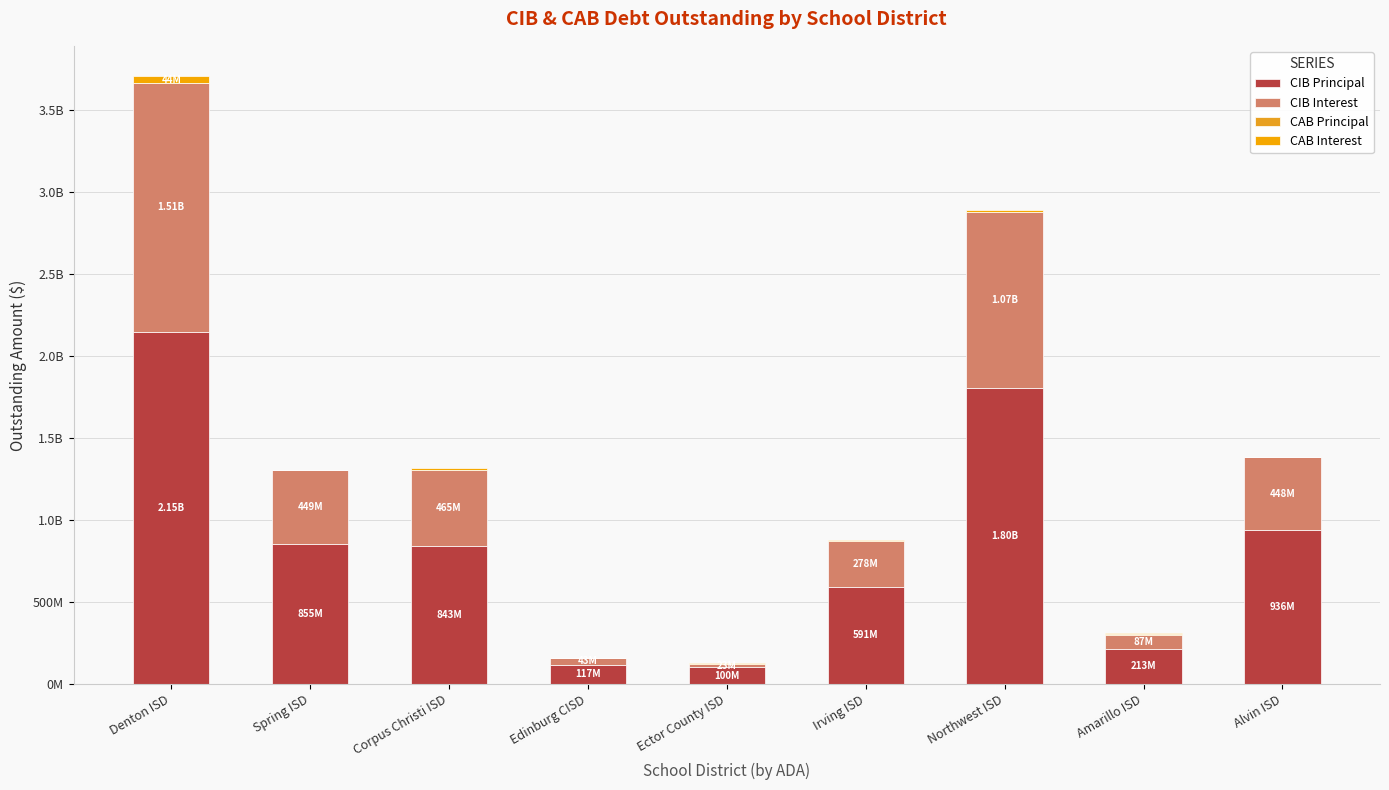

Are the bars horizontal?

No